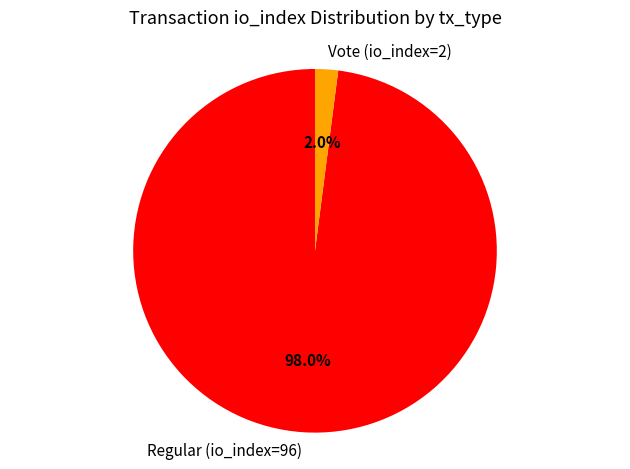

Count the number of slices in the pie.

2